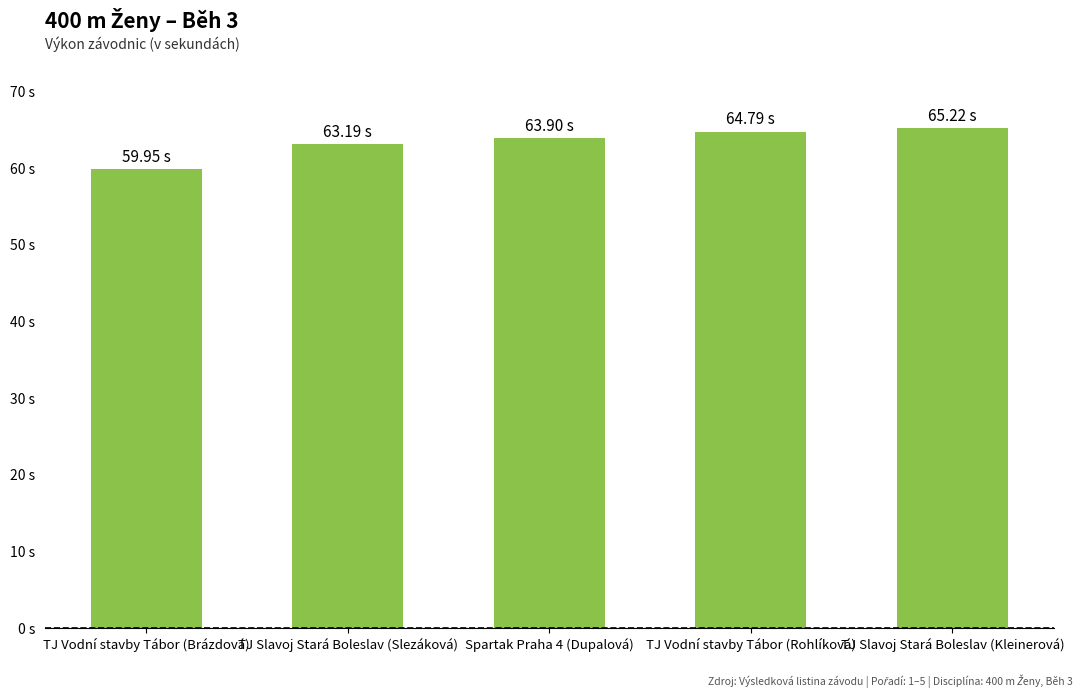

List the labels in order of value, smallest first.

TJ Vodní stavby Tábor (Brázdová), TJ Slavoj Stará Boleslav (Slezáková), Spartak Praha 4 (Dupalová), TJ Vodní stavby Tábor (Rohlíková), TJ Slavoj Stará Boleslav (Kleinerová)